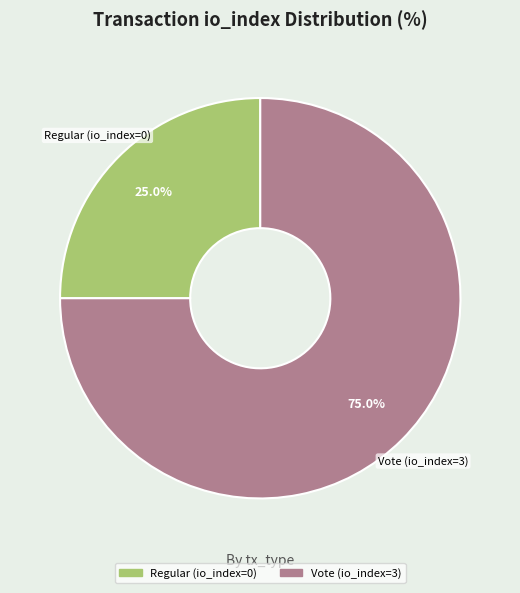

What is the majority slice?

Vote (io_index=3)